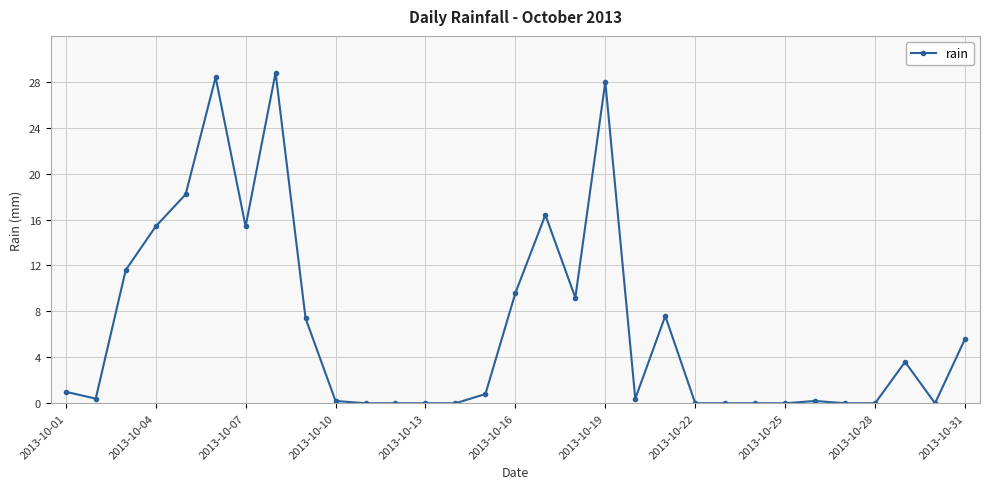

What is the sum of all values?

208.2